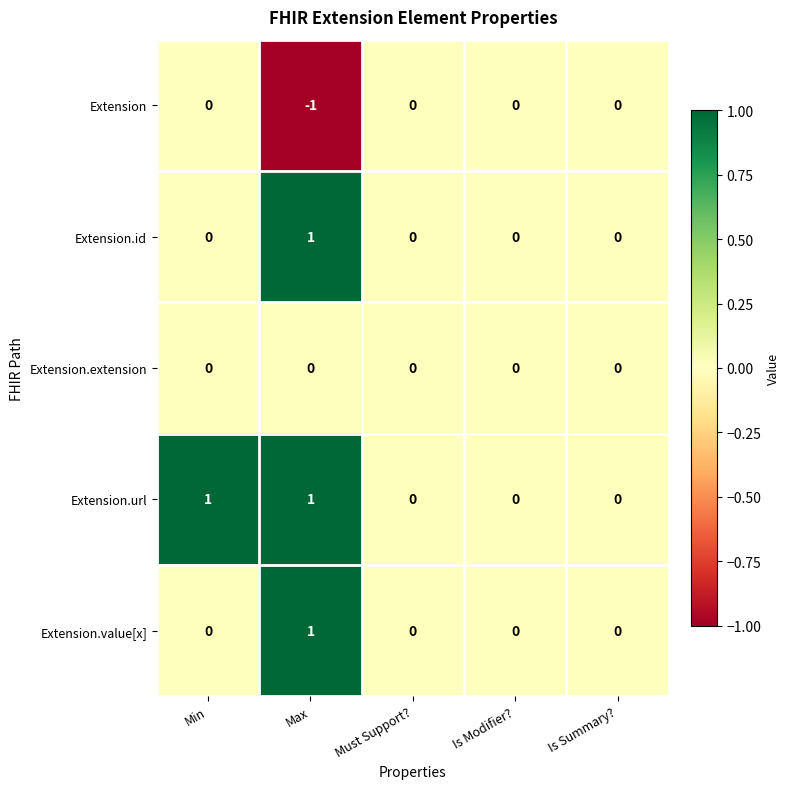

Reading right to left, what are all the values shown in this chart?

Extension: 0	0	0	-1	0
Extension.id: 0	0	0	1	0
Extension.extension: 0	0	0	0	0
Extension.url: 0	0	0	1	1
Extension.value[x]: 0	0	0	1	0